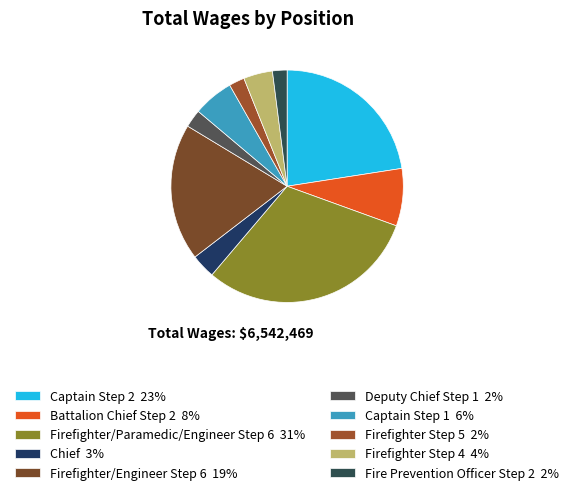

Count the number of slices in the pie.

10